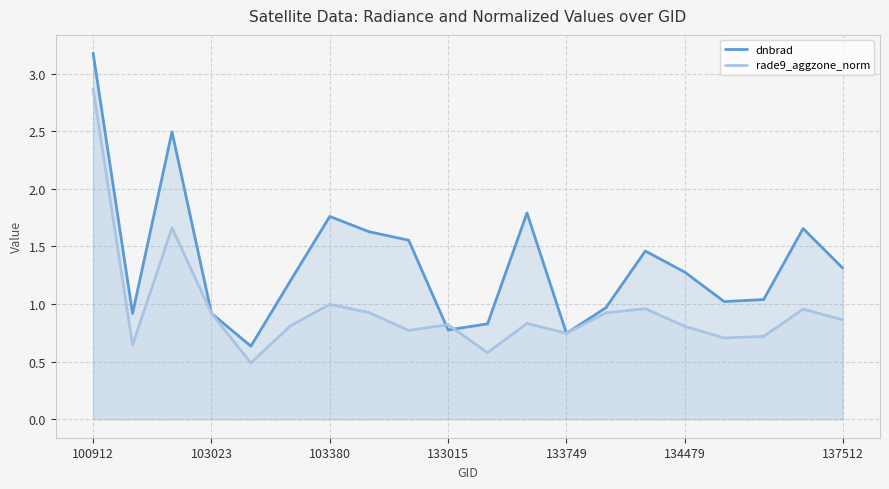

Rank the series by their maximum value, from highest to lowest.

dnbrad, rade9_aggzone_norm